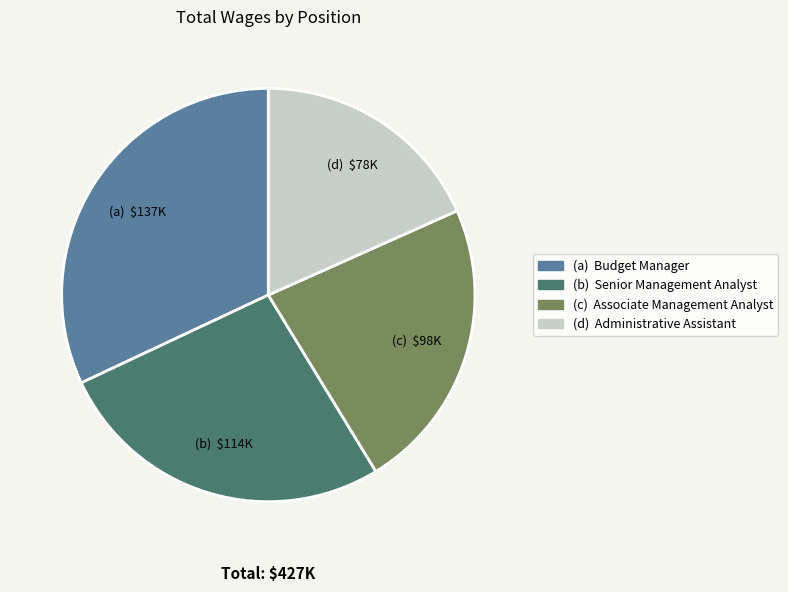

What is the largest slice in the pie chart?

(a) Budget Manager